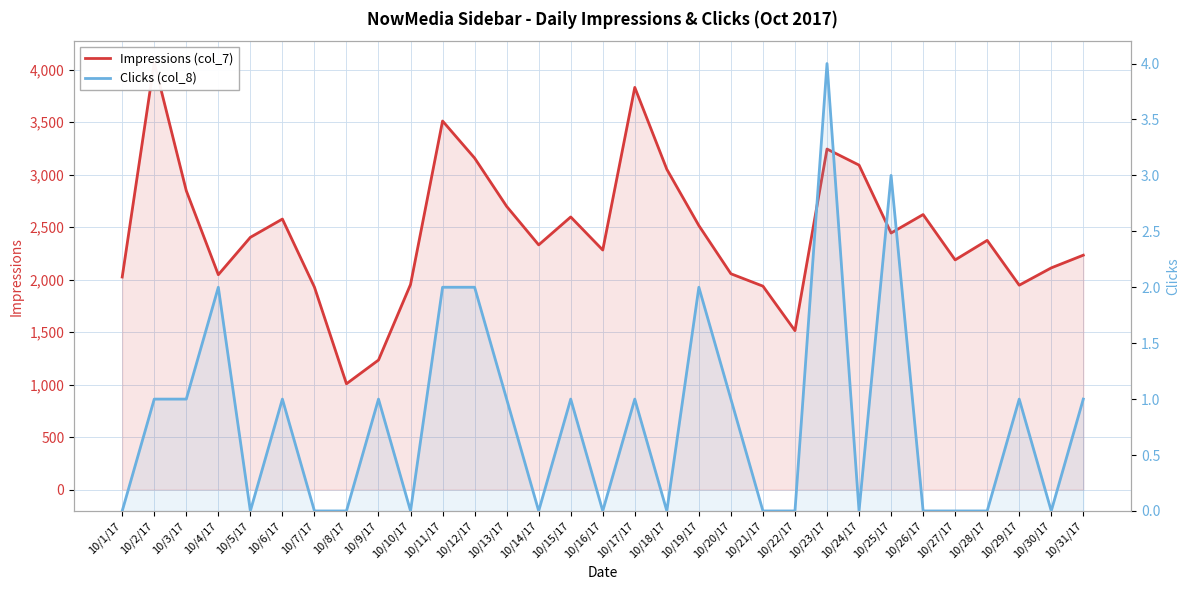

True or false: Clicks (col_8) and Impressions (col_7) cross at least once.

False